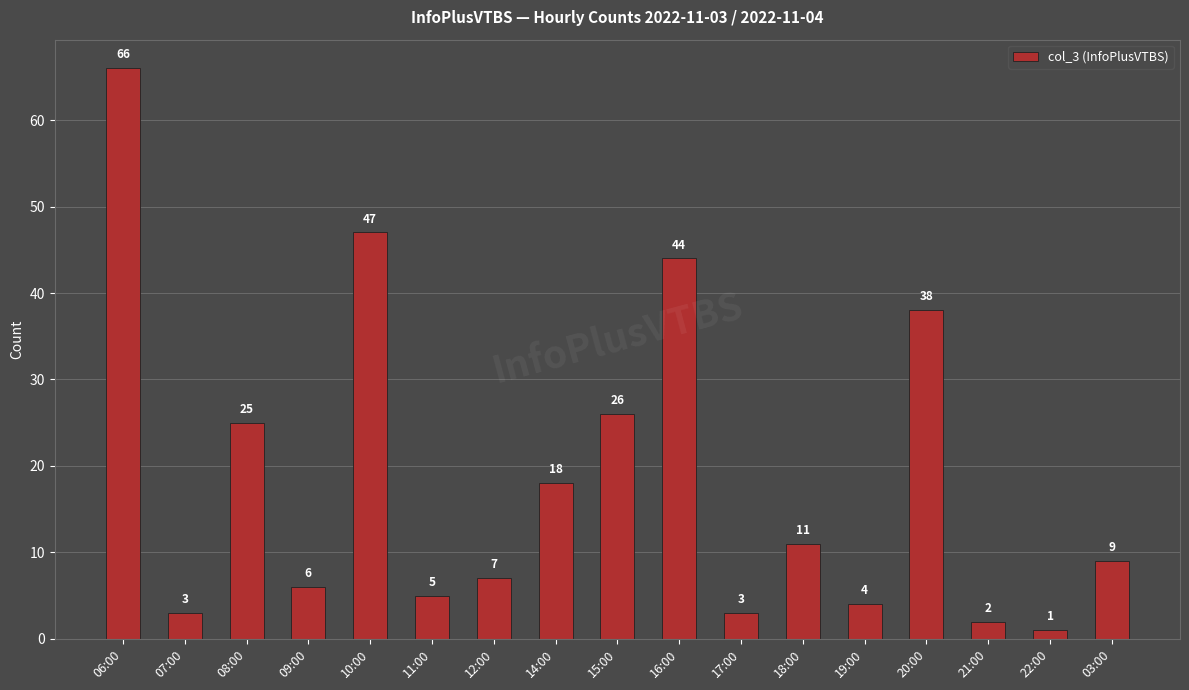

How many values are below 9?

8